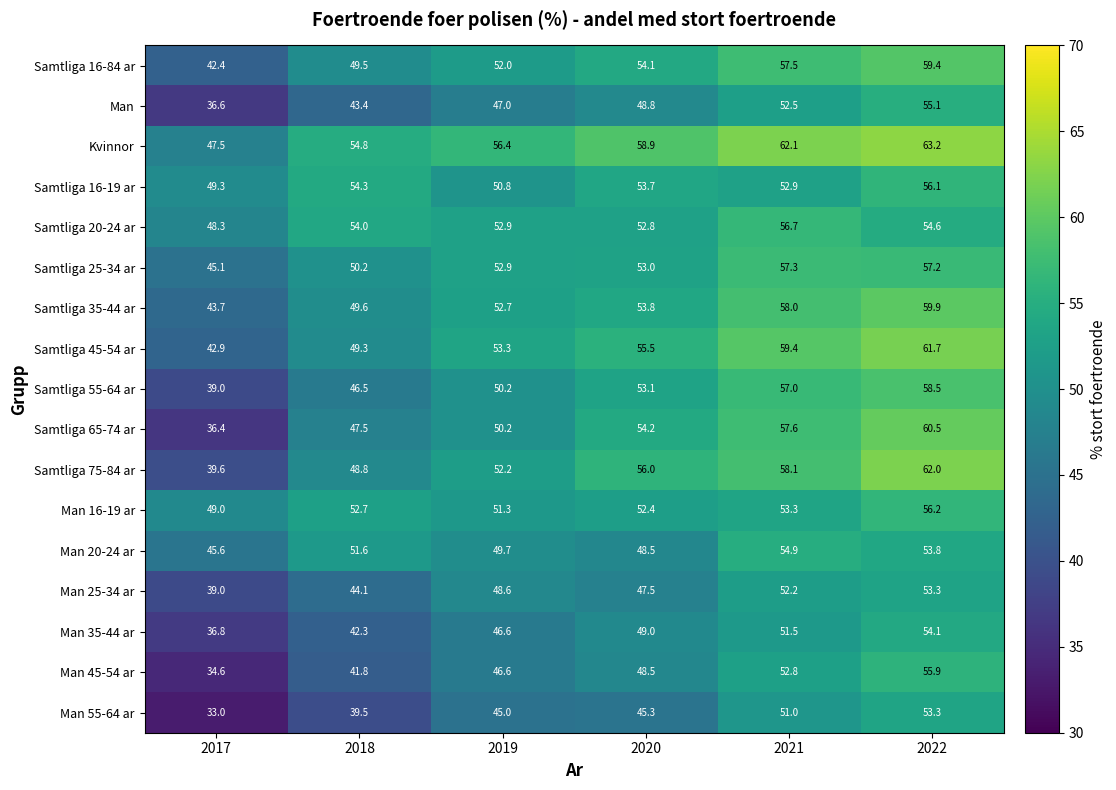

At which label does Man 45-54 ar first exceed 48?

2020